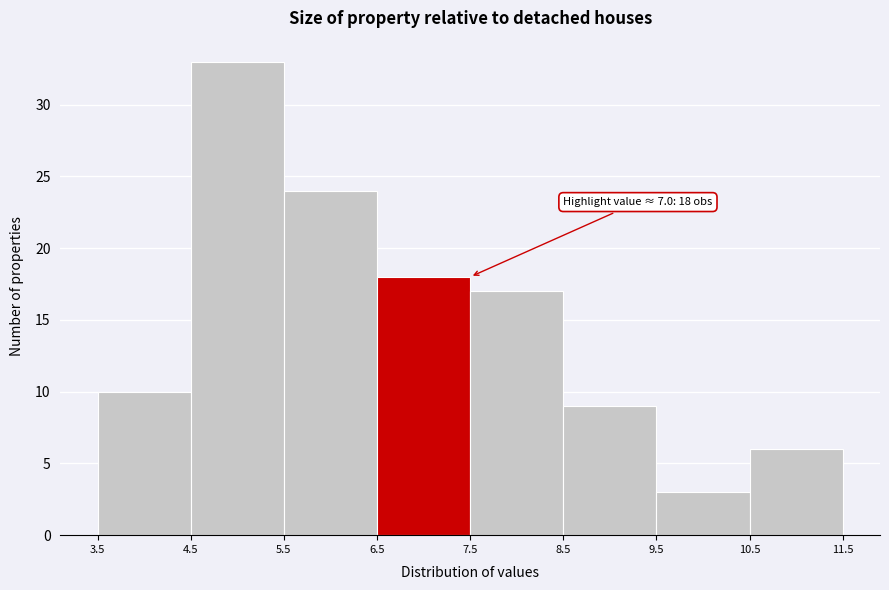

Which range on the x-axis has the tallest bar?

4.5 to 5.5